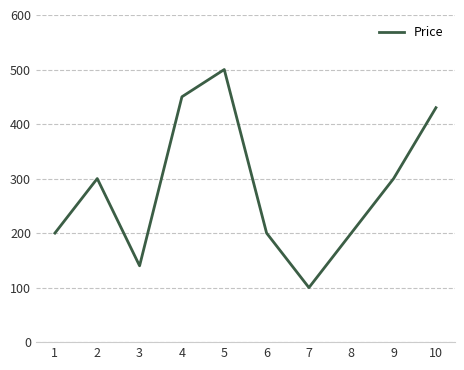

Between 6 and 9, which is larger?

9